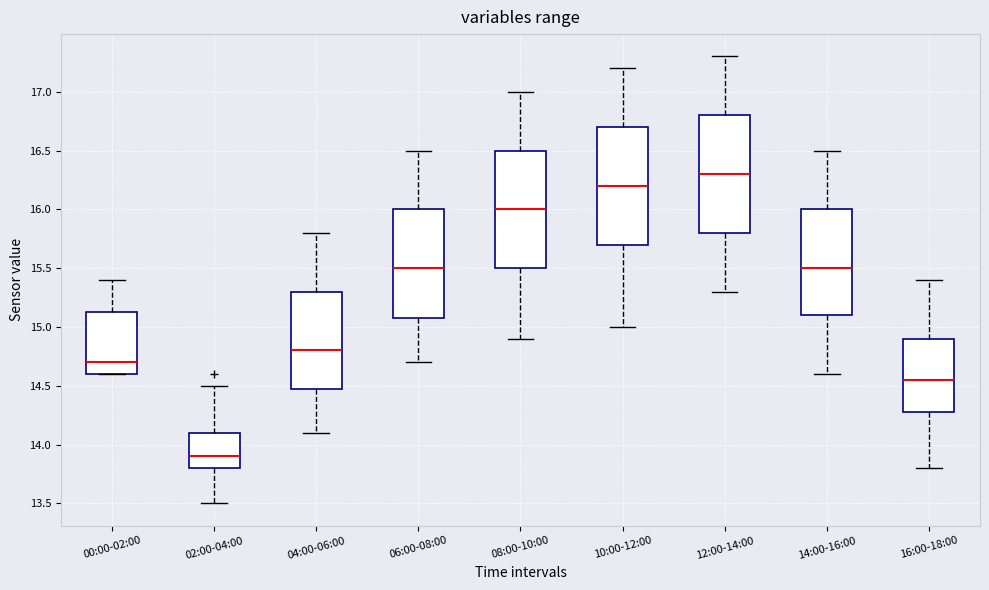

Reading left to right, read every box against the y-axis: the position of its median line, the range the box covers, and the ends of its whiskers. The values are not printed on the chart, so give them approximately, as read against the axis.

00:00-02:00: median 14.70, box 14.60 to 15.15, whiskers 14.60 to 15.40
02:00-04:00: median 13.90, box 13.80 to 14.10, whiskers 13.50 to 14.50
04:00-06:00: median 14.80, box 14.50 to 15.30, whiskers 14.10 to 15.80
06:00-08:00: median 15.50, box 15.10 to 16.00, whiskers 14.70 to 16.50
08:00-10:00: median 16.00, box 15.50 to 16.50, whiskers 14.90 to 17.00
10:00-12:00: median 16.20, box 15.70 to 16.70, whiskers 15.00 to 17.20
12:00-14:00: median 16.30, box 15.80 to 16.80, whiskers 15.30 to 17.30
14:00-16:00: median 15.50, box 15.10 to 16.00, whiskers 14.60 to 16.50
16:00-18:00: median 14.55, box 14.30 to 14.90, whiskers 13.80 to 15.40